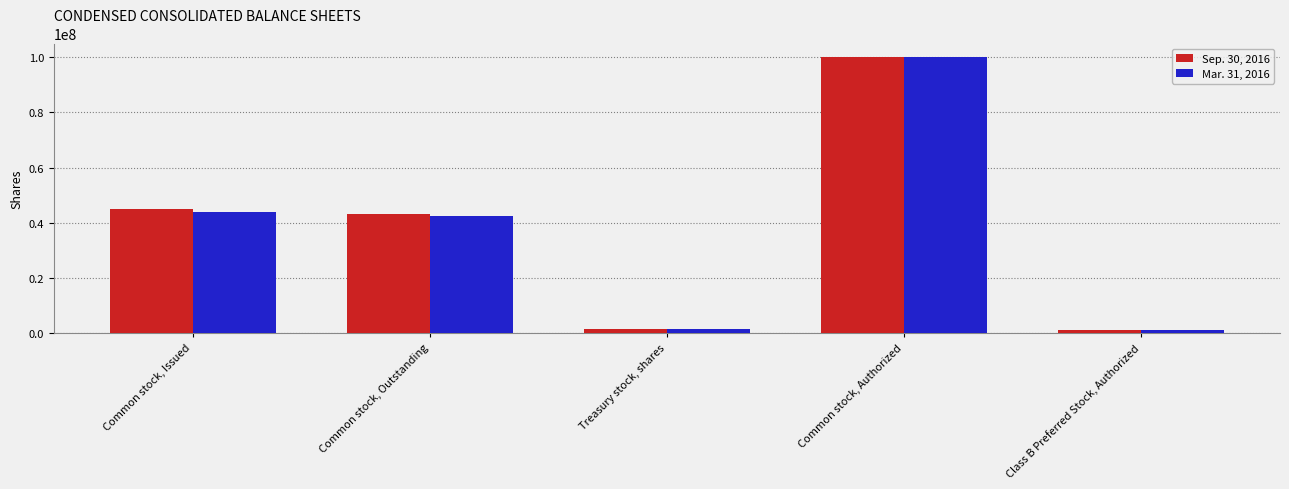

True or false: Sep. 30, 2016 has a value of 44905284 at Common stock, Issued.

True